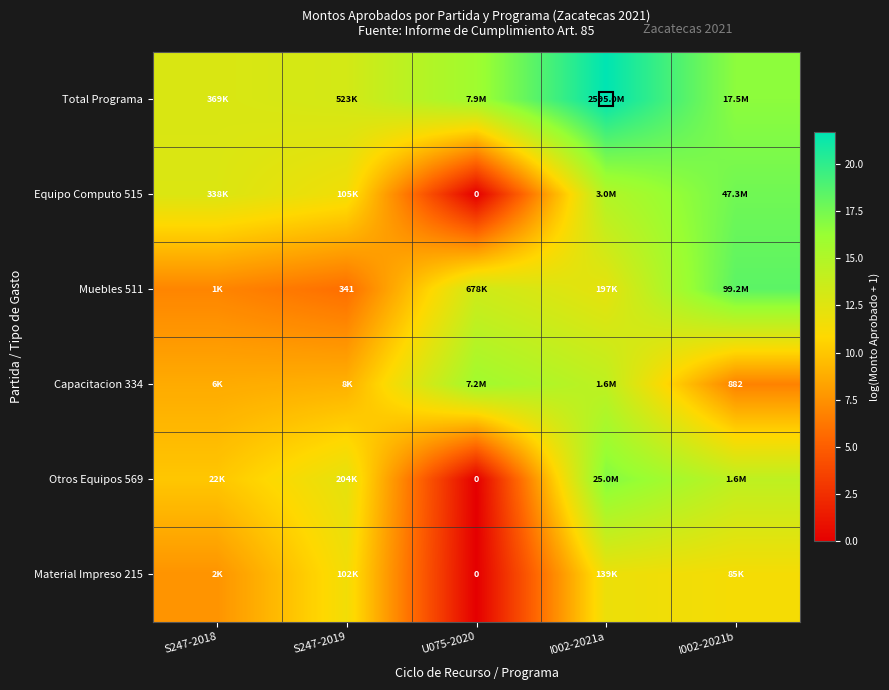

What is the difference between the Muebles 511 values at I002-2021a and I002-2021b?

6.2